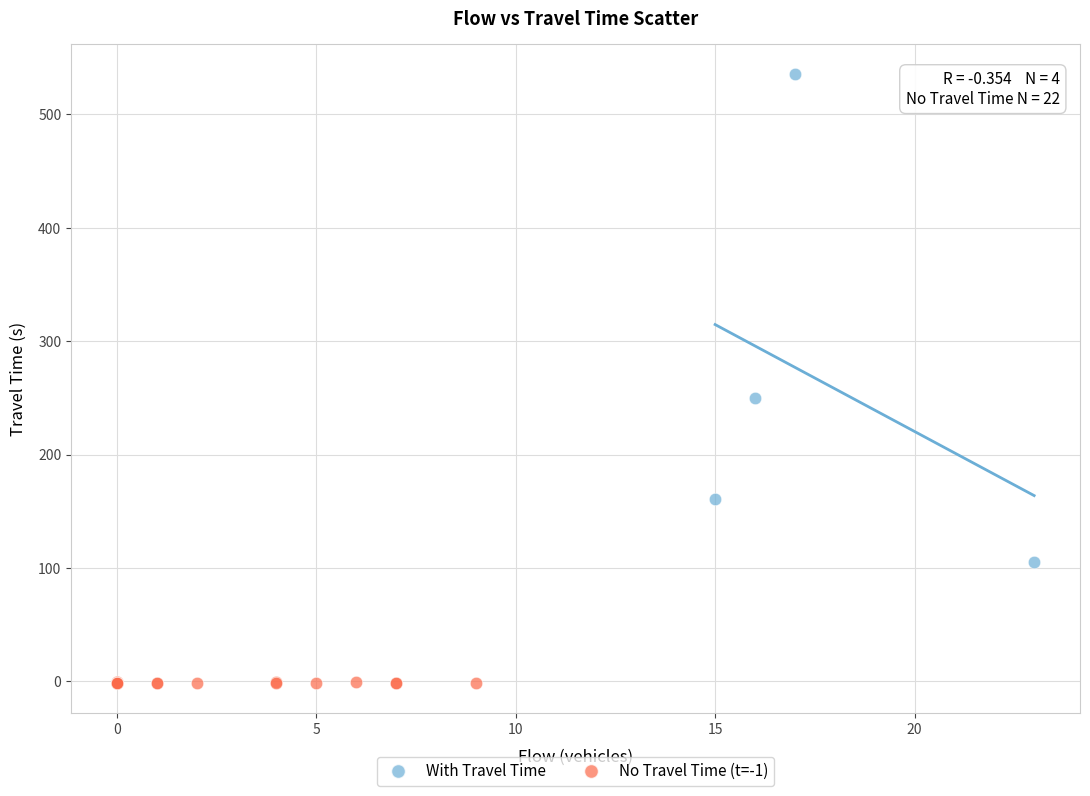

Which series contains the lowest Y value?

No Travel Time (t=-1)